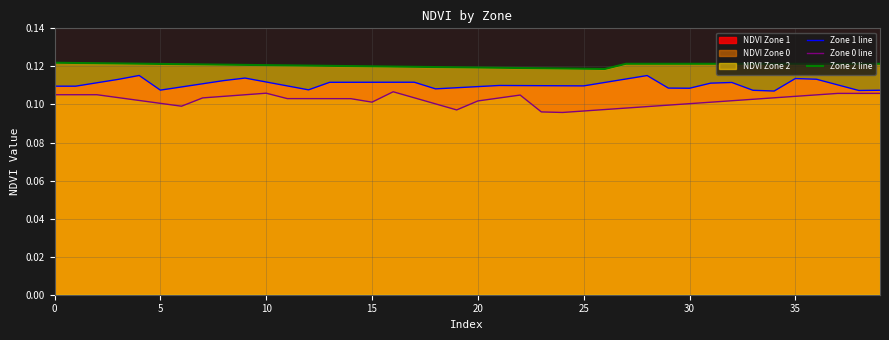

How many lines are shown in the chart?

3